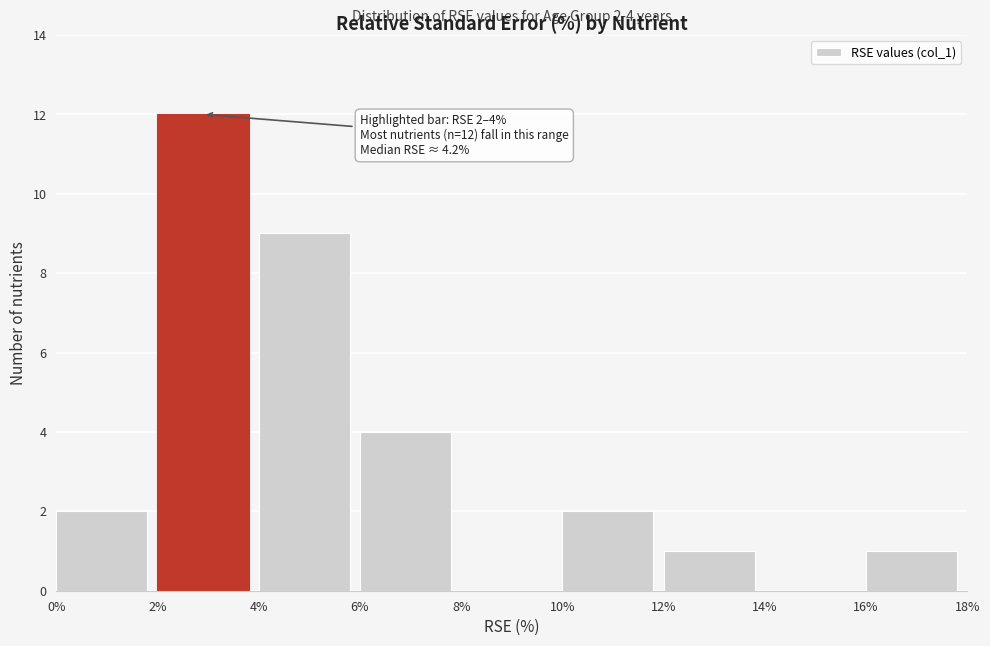

Over which range of the x-axis is the bar tallest?

2% to 4%